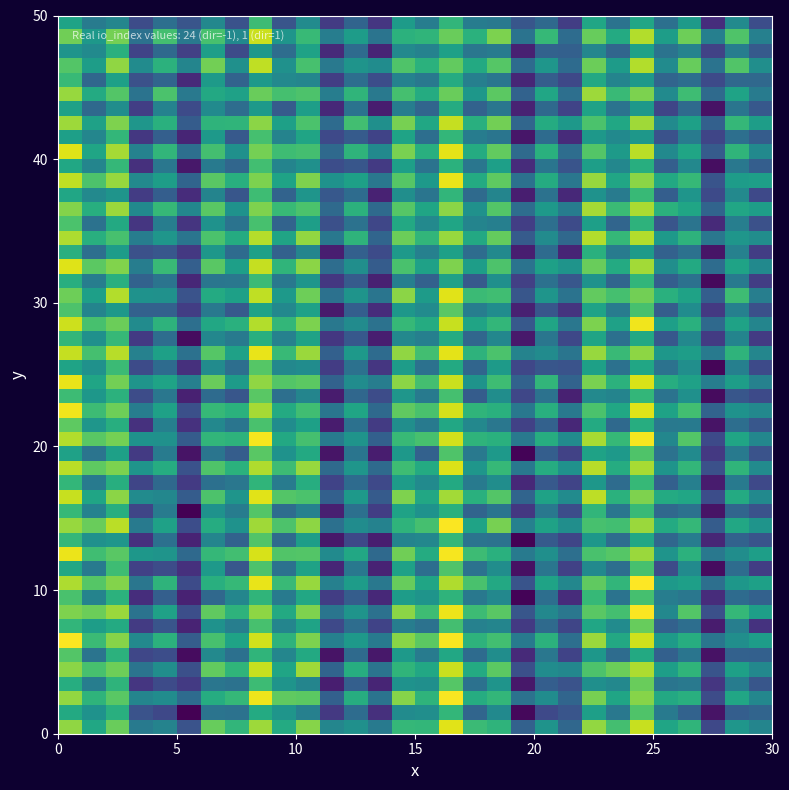

What is the smallest value displayed?

-1